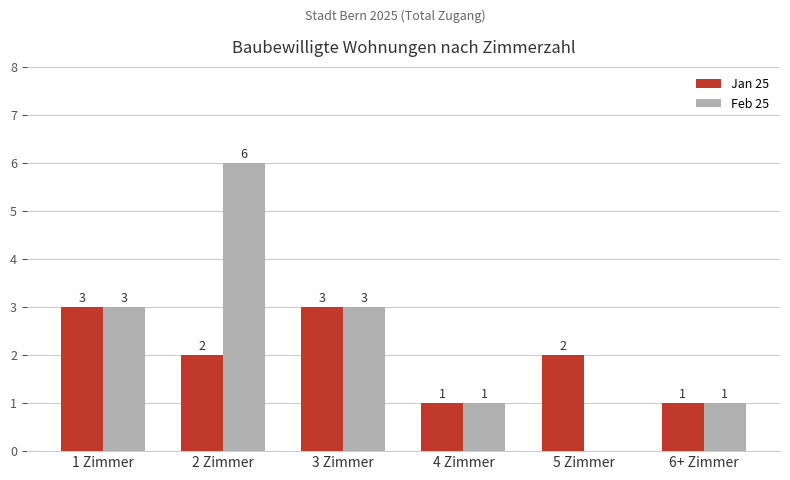

What is the highest value of the Feb 25 series?

6